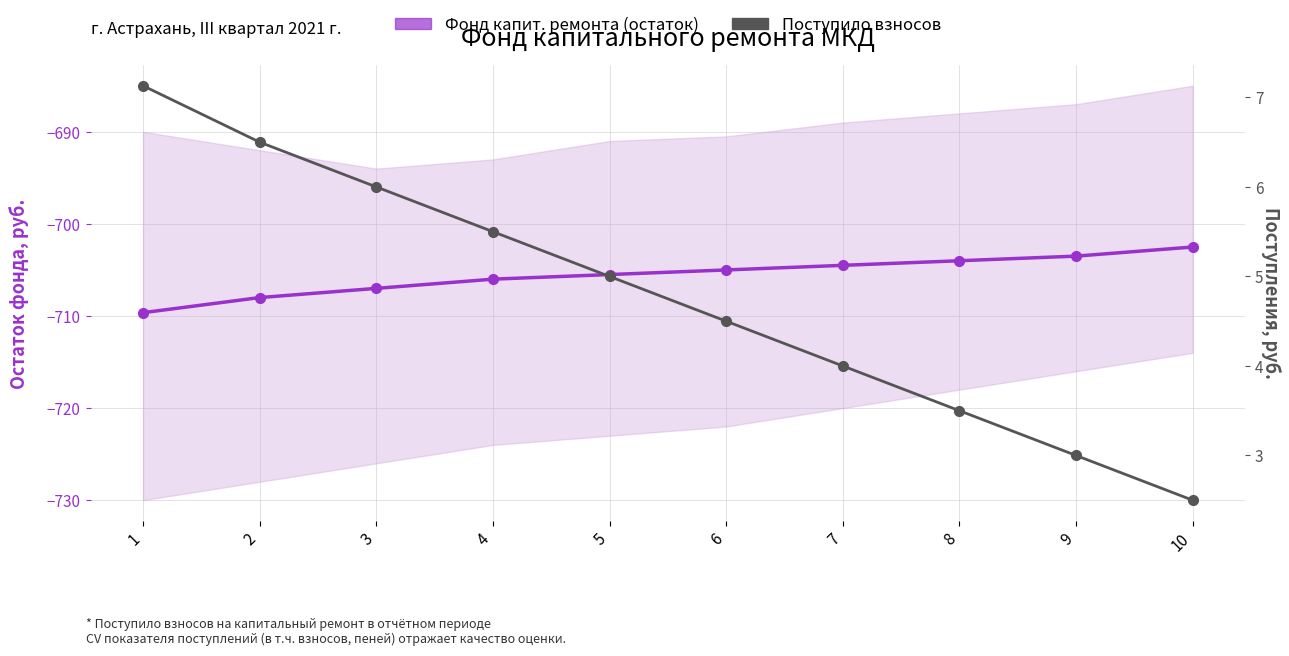

True or false: Фонд капит. ремонта (остаток) has a value of -281.0 at 8.

False